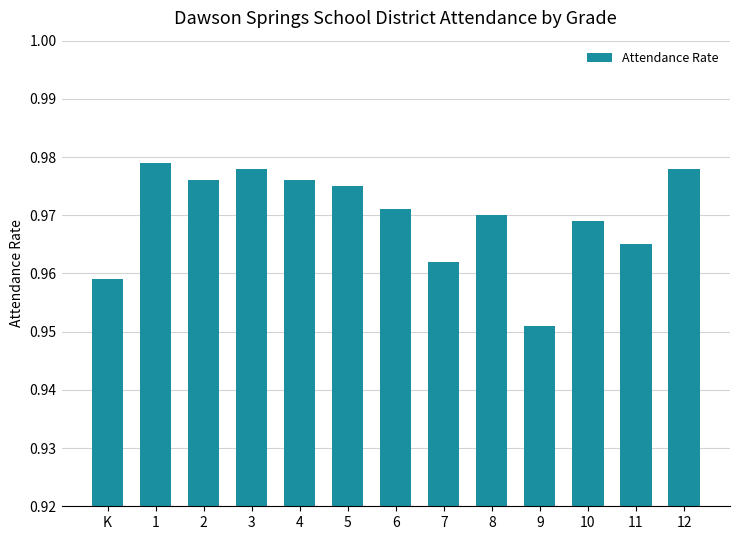

True or false: the data shows 1.7 at 5.

False